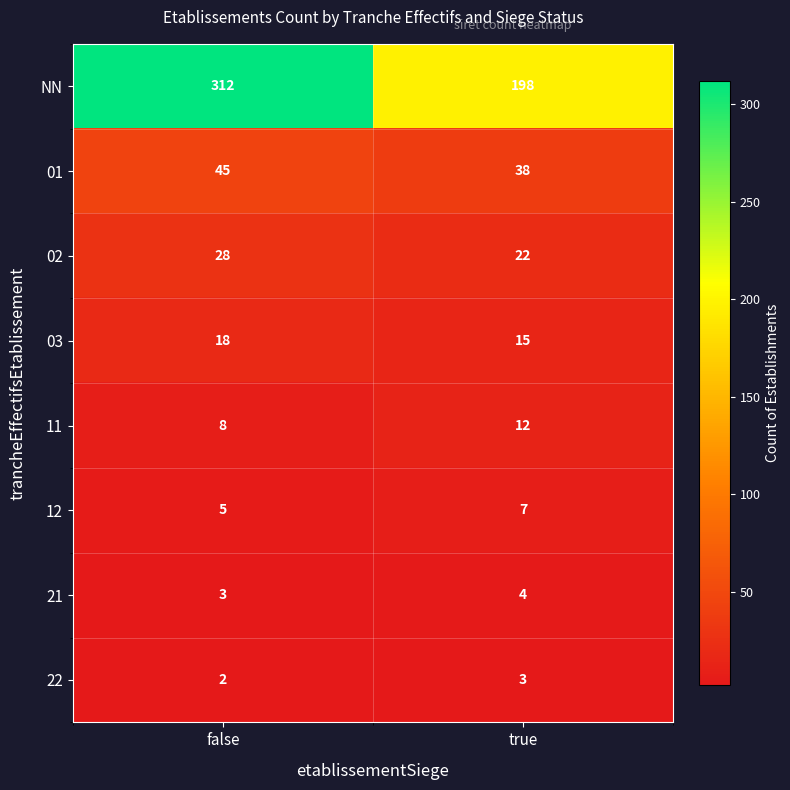

Which category has the lowest value across all series?

false